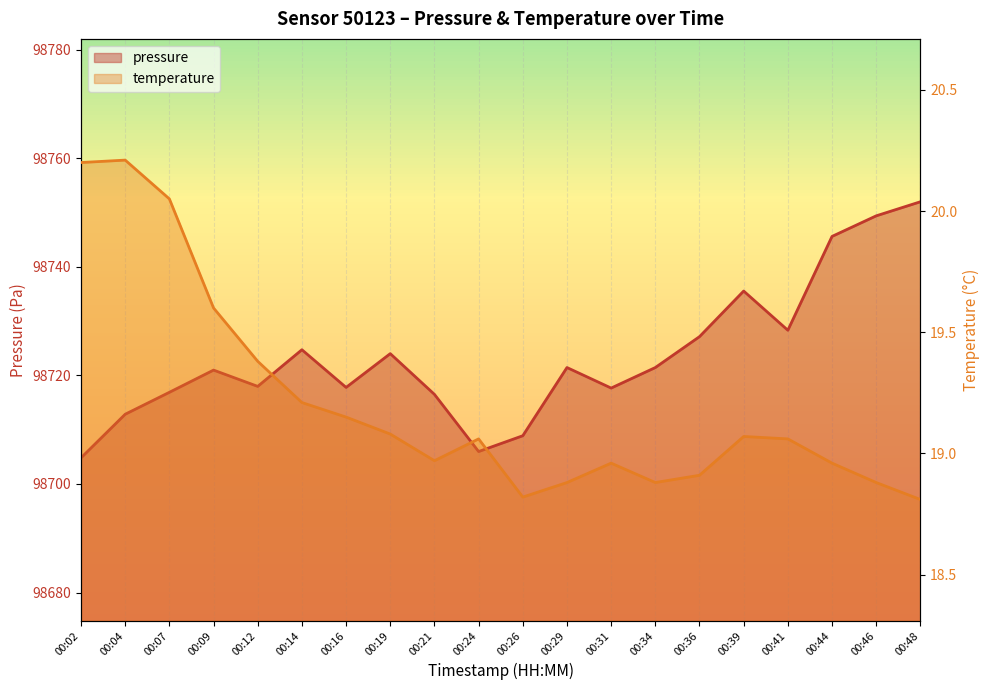

True or false: temperature has a value of 30.1 at 00:14.

False